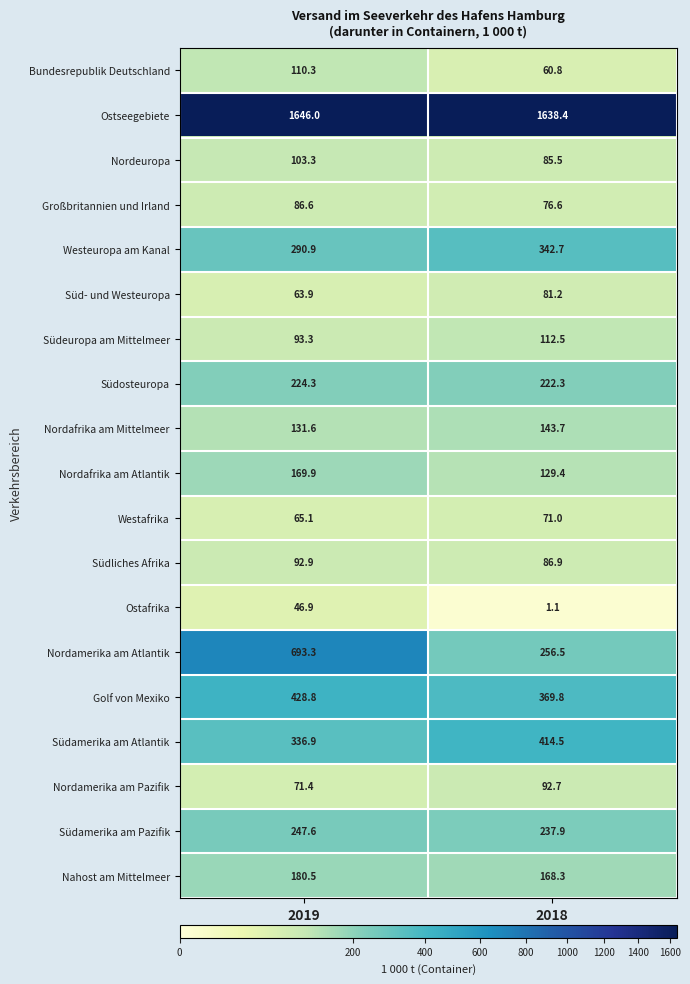

What is the total value across all series at 2018?

4591.8